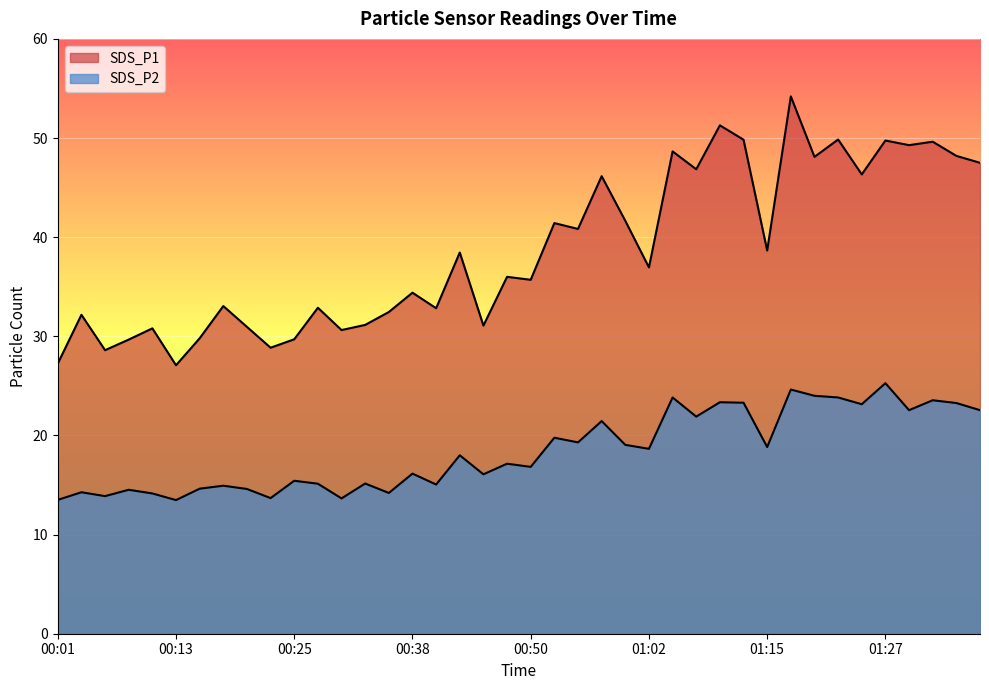

Where is the first local minimum for SDS_P2?

00:06